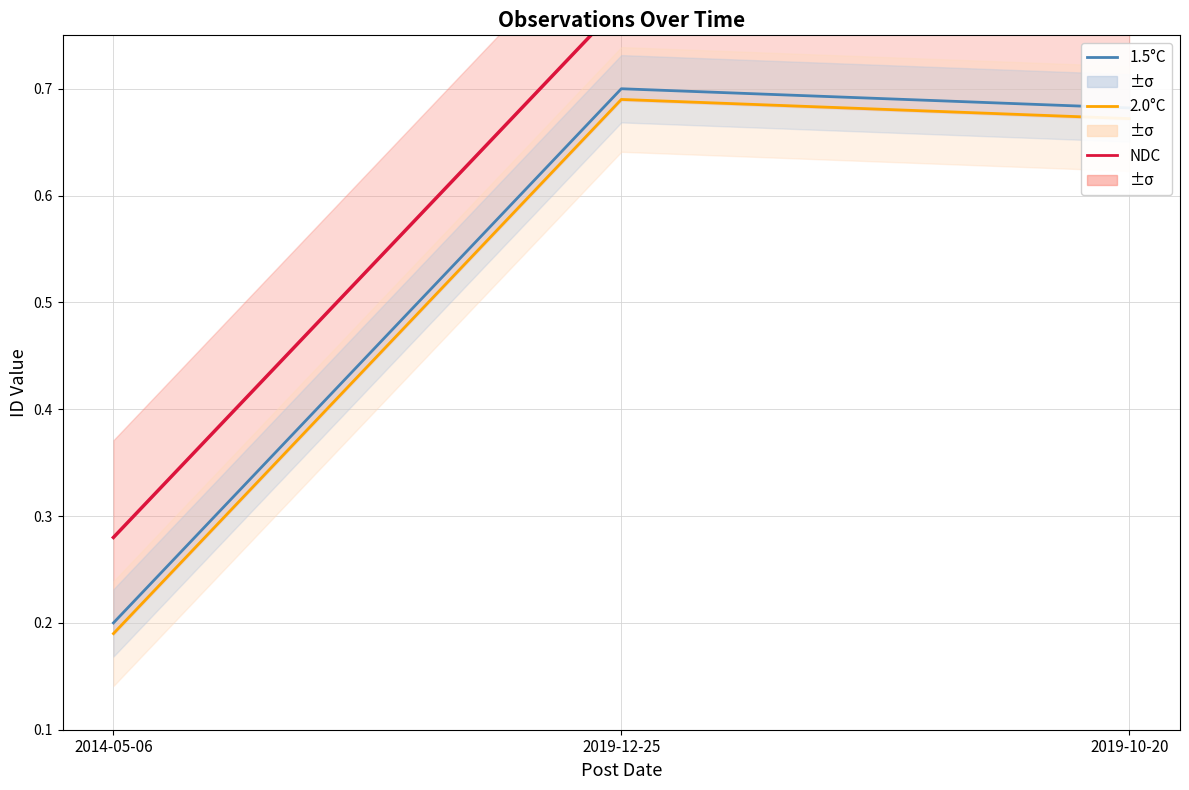

Reading right to left, what are all the values shown in this chart?

NDC: 2019-10-20=0.8	2019-12-25=0.8	2014-05-06=0.3
2.0°C: 2019-10-20=0.7	2019-12-25=0.7	2014-05-06=0.2
1.5°C: 2019-10-20=0.7	2019-12-25=0.7	2014-05-06=0.2